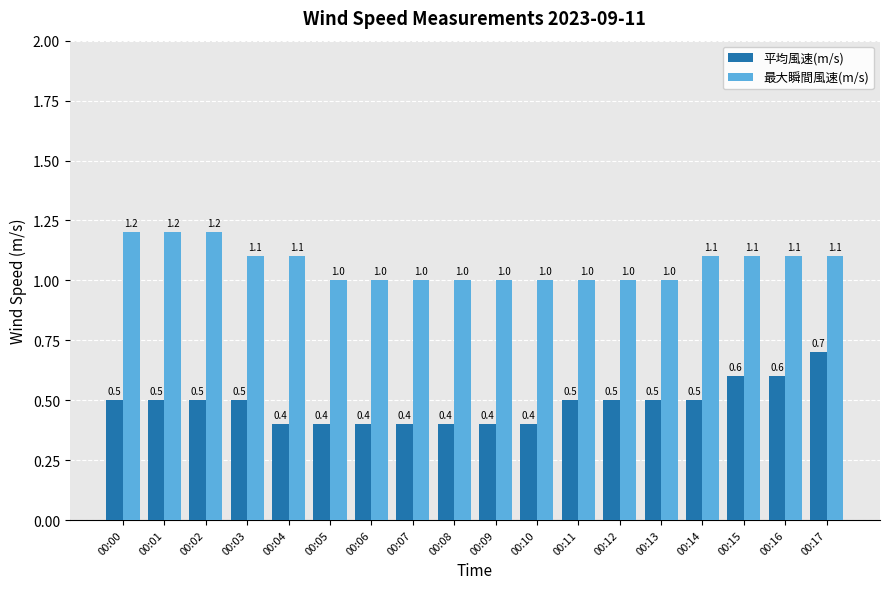

What value does the 最大瞬間風速(m/s) series have at 00:02?

1.2